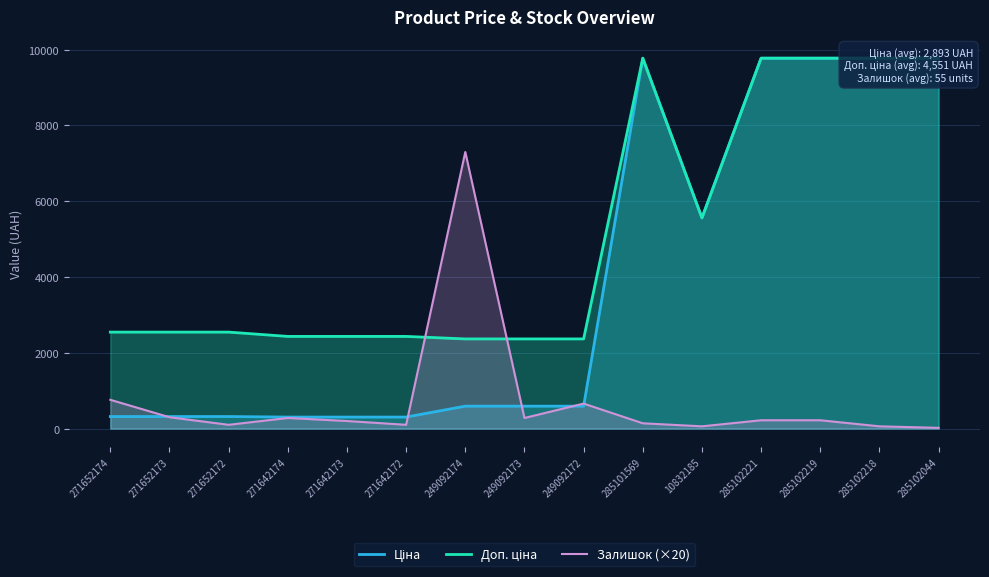

How many lines are shown in the chart?

3